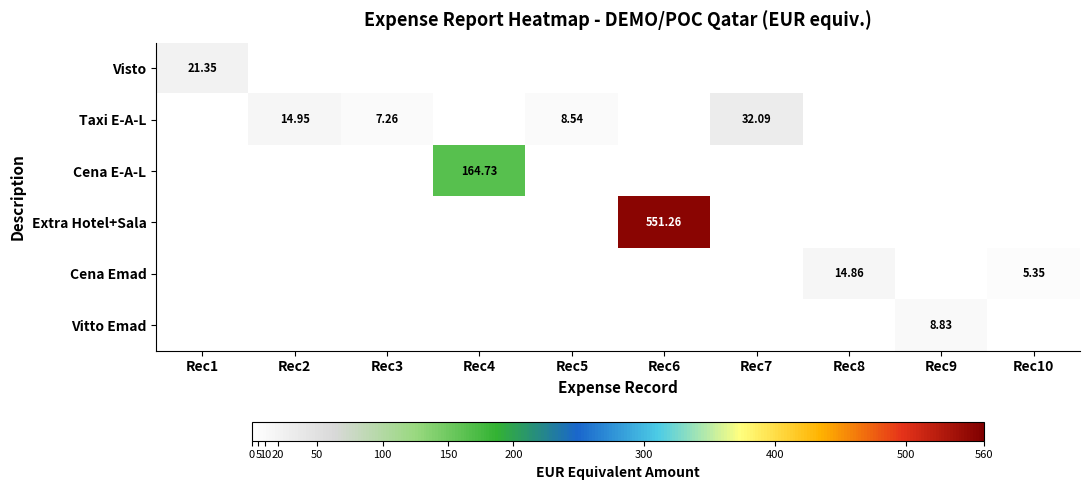

At how many categories does at least one series exceed 53?

2